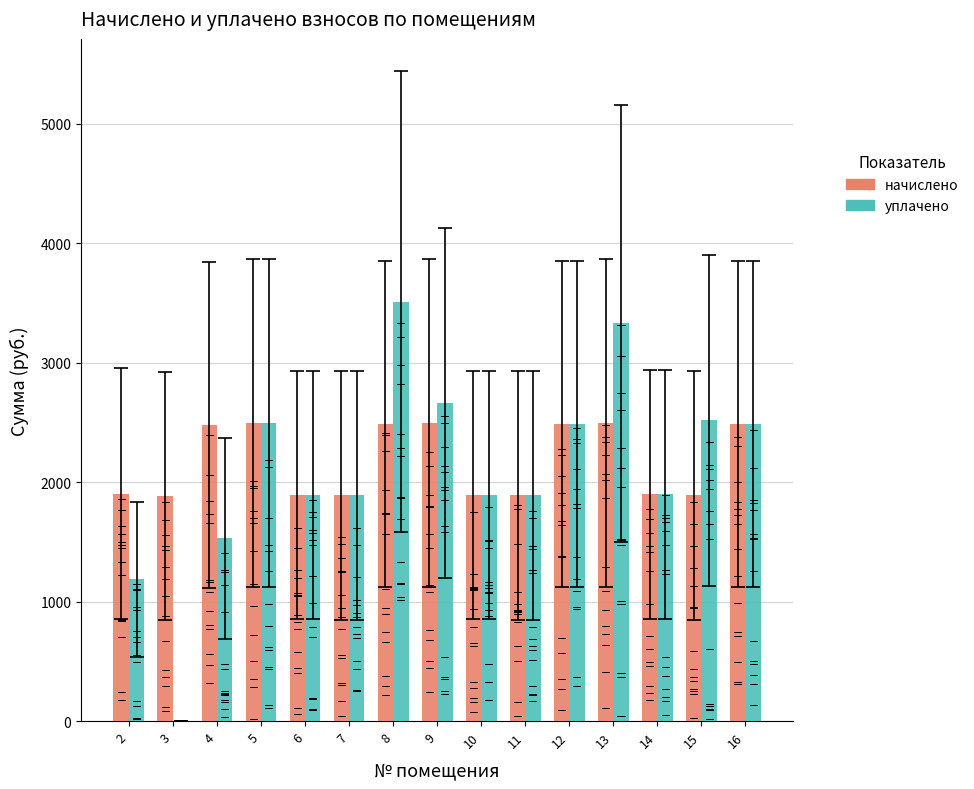

What is the maximum value for уплачено?

3508.4